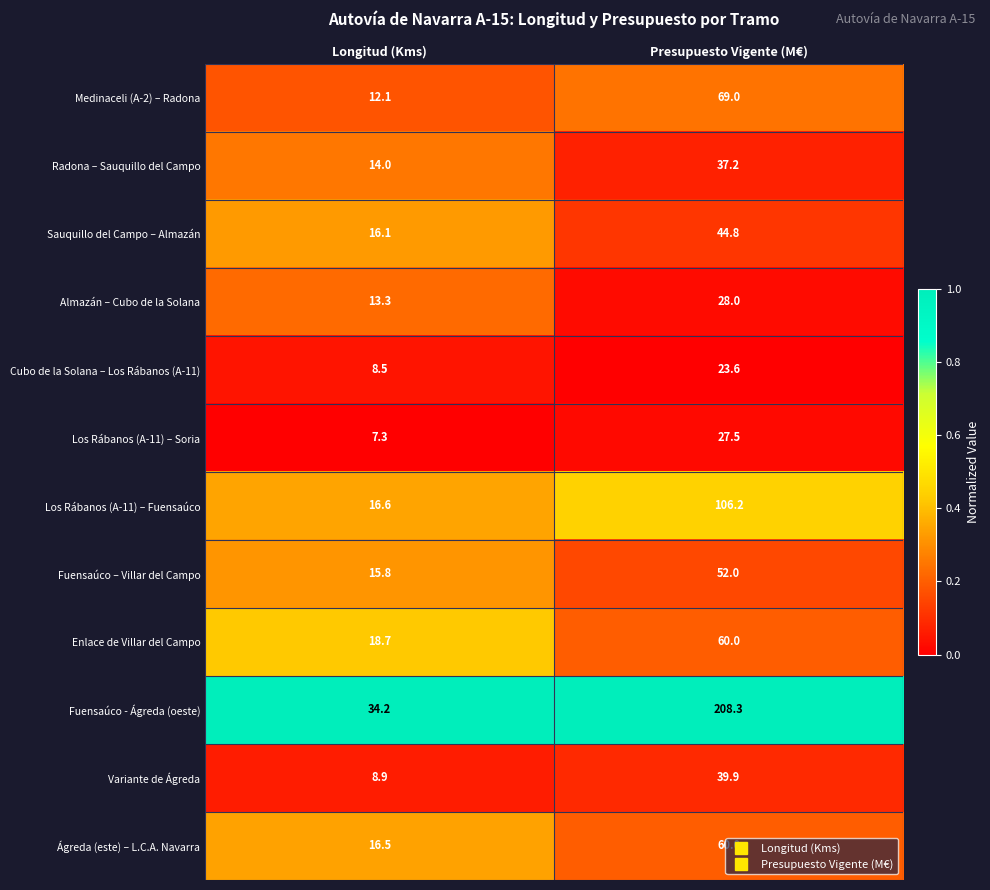

Rank the series at Longitud (Kms) from highest to lowest value.

Fuensaúco - Ágreda (oeste), Enlace de Villar del Campo, Los Rábanos (A-11) – Fuensaúco, Ágreda (este) – L.C.A. Navarra, Sauquillo del Campo – Almazán, Fuensaúco – Villar del Campo, Radona – Sauquillo del Campo, Almazán – Cubo de la Solana, Medinaceli (A-2) – Radona, Variante de Ágreda, Cubo de la Solana – Los Rábanos (A-11), Los Rábanos (A-11) – Soria